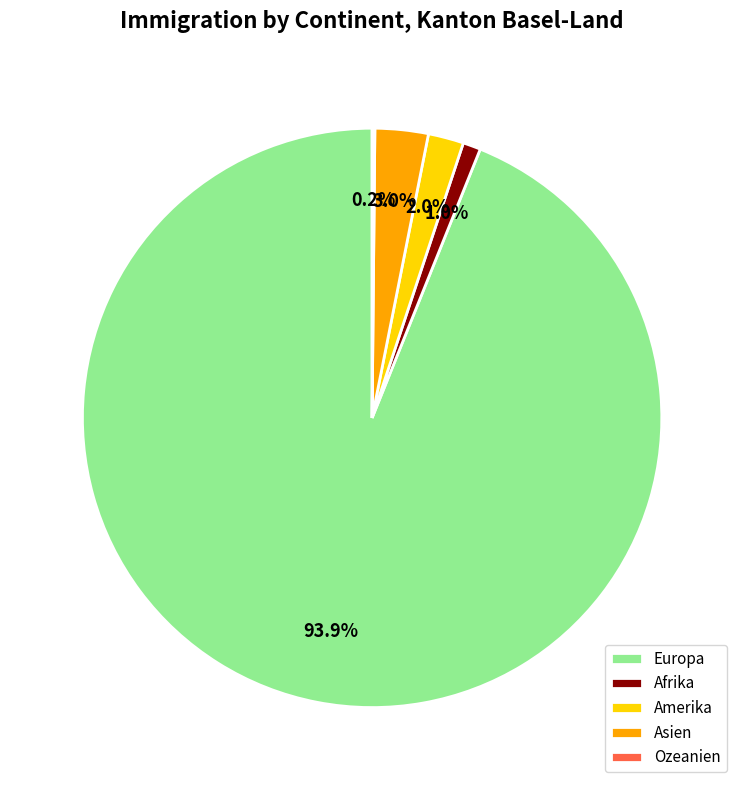

Is Europa the majority of the pie?

Yes